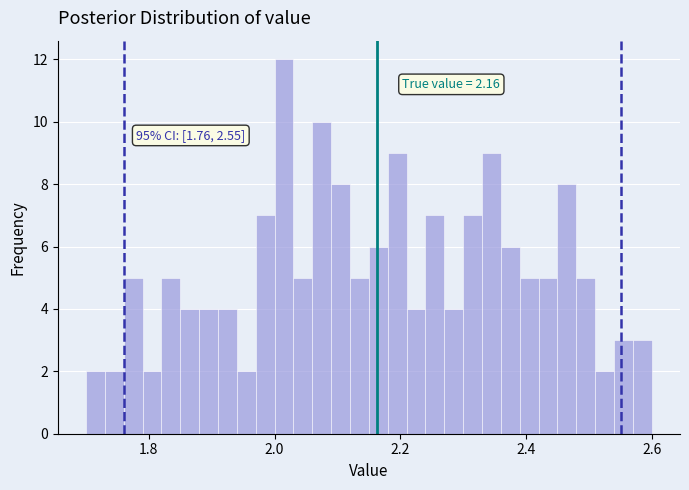

Read against the x-axis, roughly where is the centre of the tallest bar?

2.02